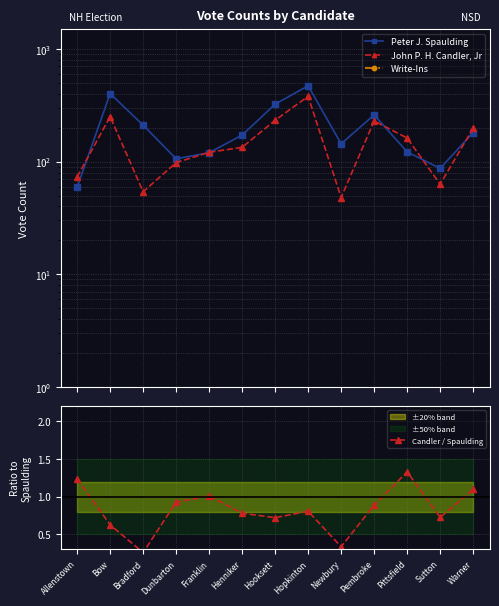

What is the lowest value of the Peter J. Spaulding series?

59.0